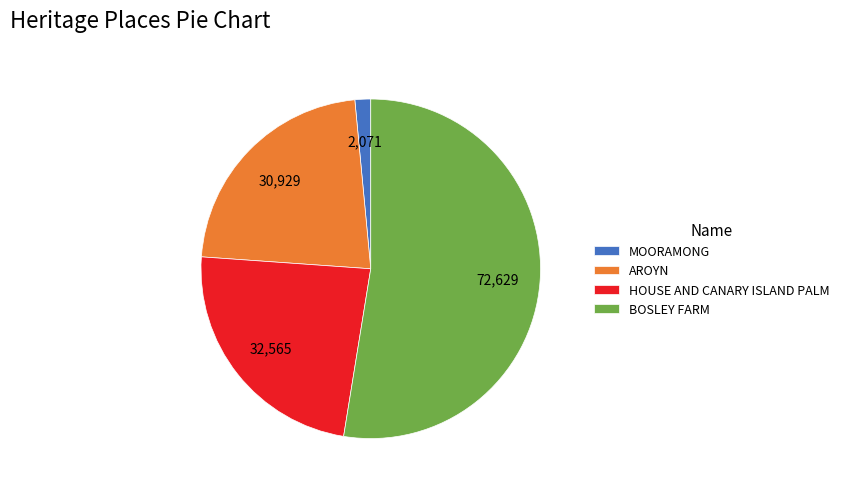

What is the ratio of the value at AROYN to the value at BOSLEY FARM?

0.4